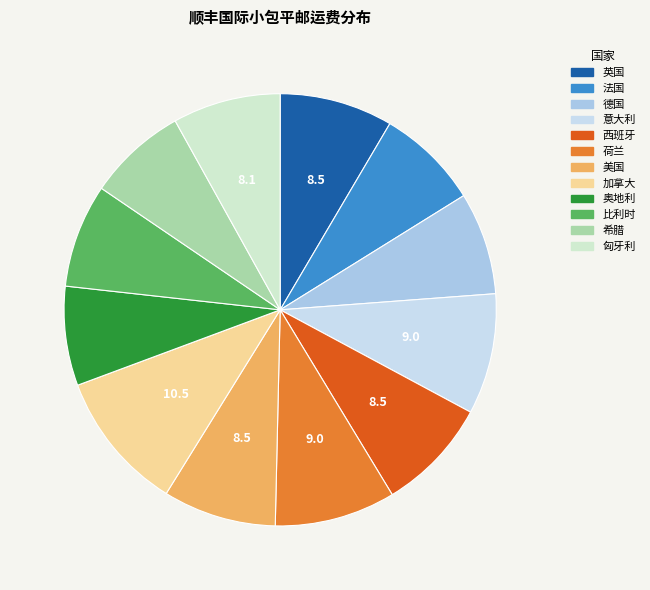

Is there any slice that represents more than half of the pie?

No